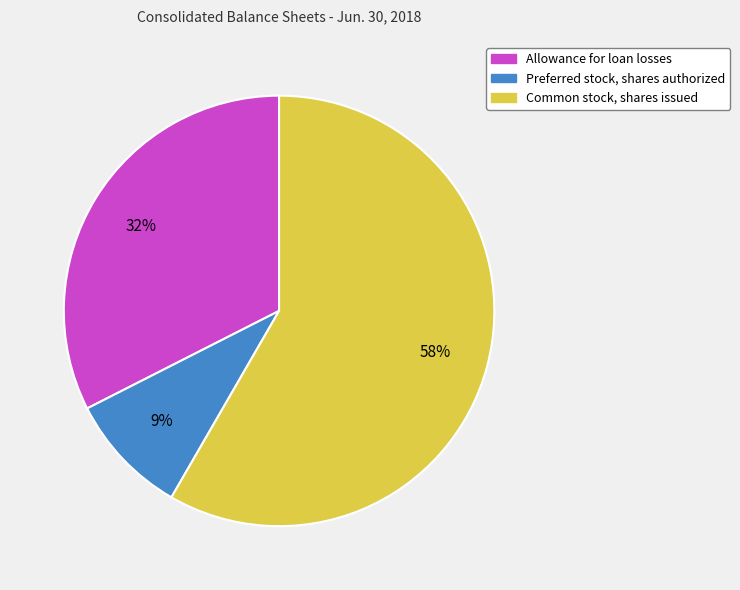

What is the ratio of the value at Allowance for loan losses to the value at Common stock, shares issued?

0.6